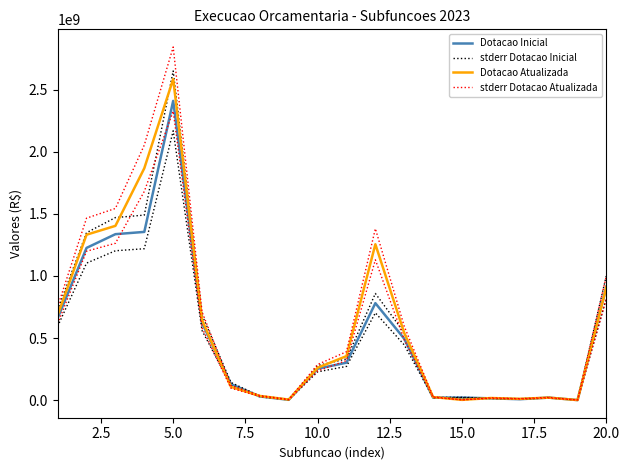

Reading right to left, extract all data points from this chart.

Dotacao Inicial: 914493800.0	44000.0	19762700.0	7002000.0	13977400.0	20132400.0	19365400.0	493932600.0	780918200.0	301488700.0	252739900.0	2208600.0	29233500.0	128942300.0	622248000.0	2410927700.0	1355134700.0	1336861000.0	1226137700.0	660466900.0
stderr Dotacao Inicial: 1005943180.0	48400.0	21738970.0	7702200.0	15375140.0	22145640.0	21301940.0	543325860.0	859010020.0	331637570.0	278013890.0	2429460.0	32156850.0	141836530.0	684472800.0	2652020470.0	1490648170.0	1470547100.0	1348751470.0	726513590.0
Dotacao Atualizada: 911926453.9	82600.0	19648702.0	10033942.4	16505200.0	1730960.2	24152040.7	540261031.8	1255777037.4	354179449.9	260671152.5	3977070.0	33233500.0	106591964.1	645165284.4	2586541164.9	1868191514.5	1403818420.9	1332628083.8	685341238.3
stderr Dotacao Atualizada: 1003119099.3	90860.0	21613572.2	11037336.6	18155720.0	1904056.2	26567244.7	594287134.9	1381354741.2	389597394.9	286738267.7	4374777.0	36556850.0	117251160.5	709681812.8	2845195281.4	2055010665.9	1544200263.0	1465890892.2	753875362.1